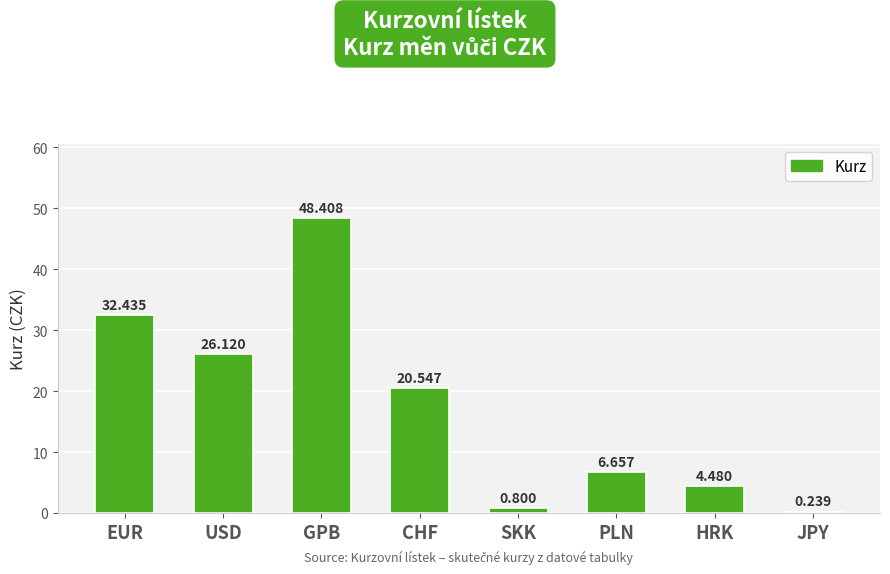

What is the value of the 1st bar from the left?

32.4